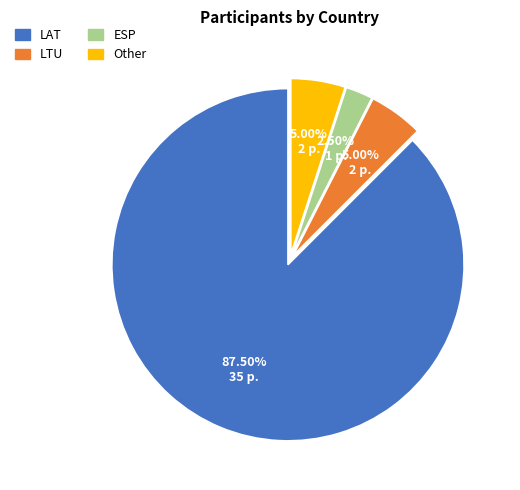

Is the sum of ESP and Other greater than half?

No